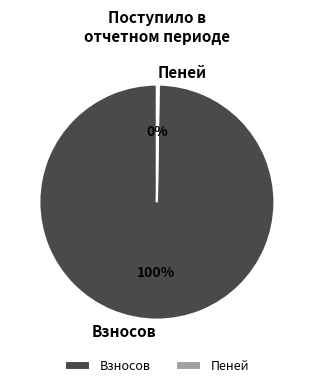

To the nearest percent, what is the difference between the largest and smallest slice percentages?

100%